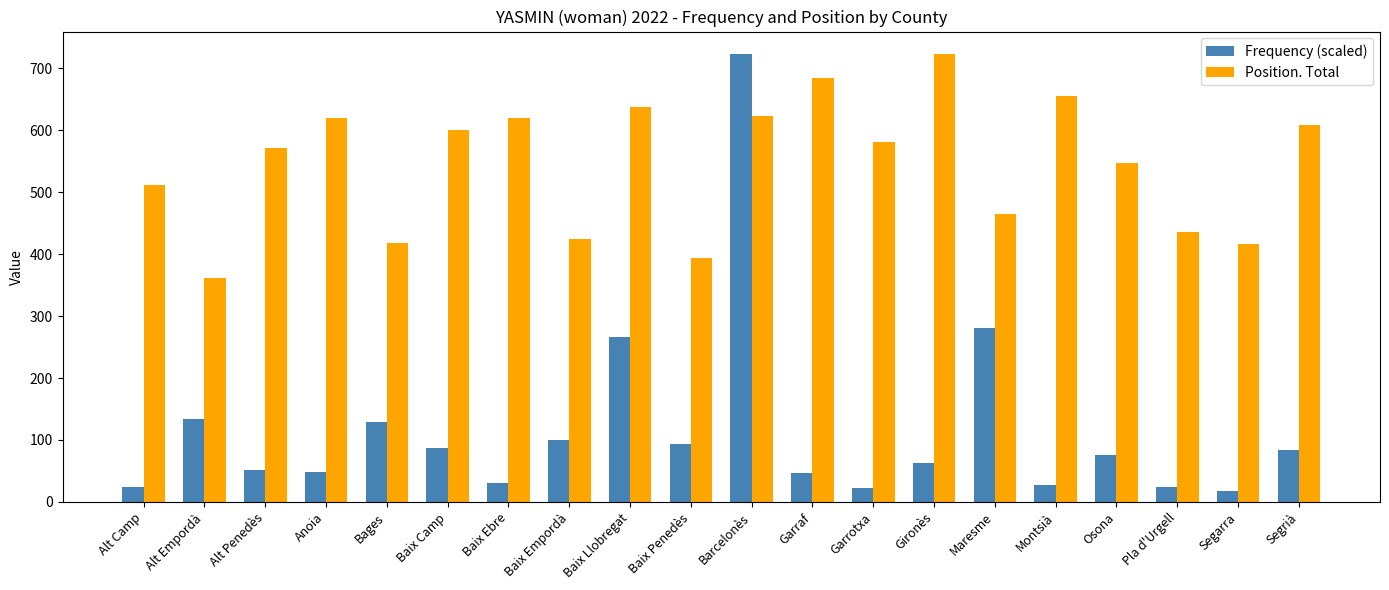

What is the difference between the second highest and minimum values in the Position. Total series?

322.0